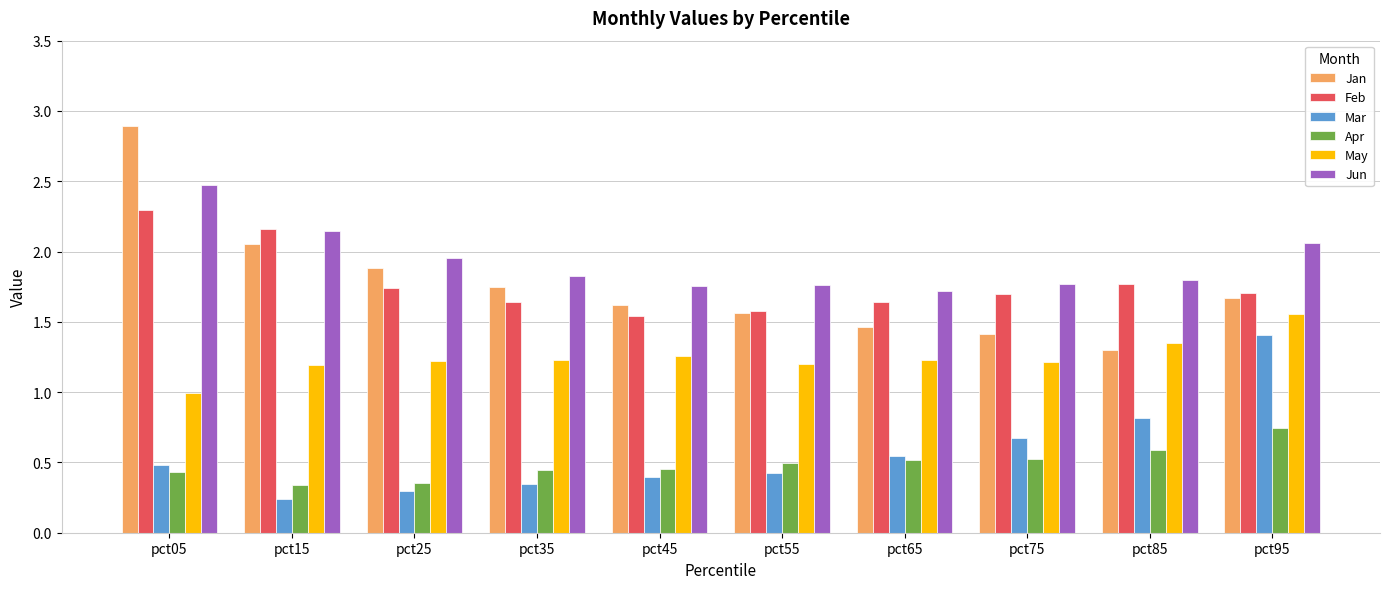

Between pct05 and pct55, which series saw the biggest shift?

Jan